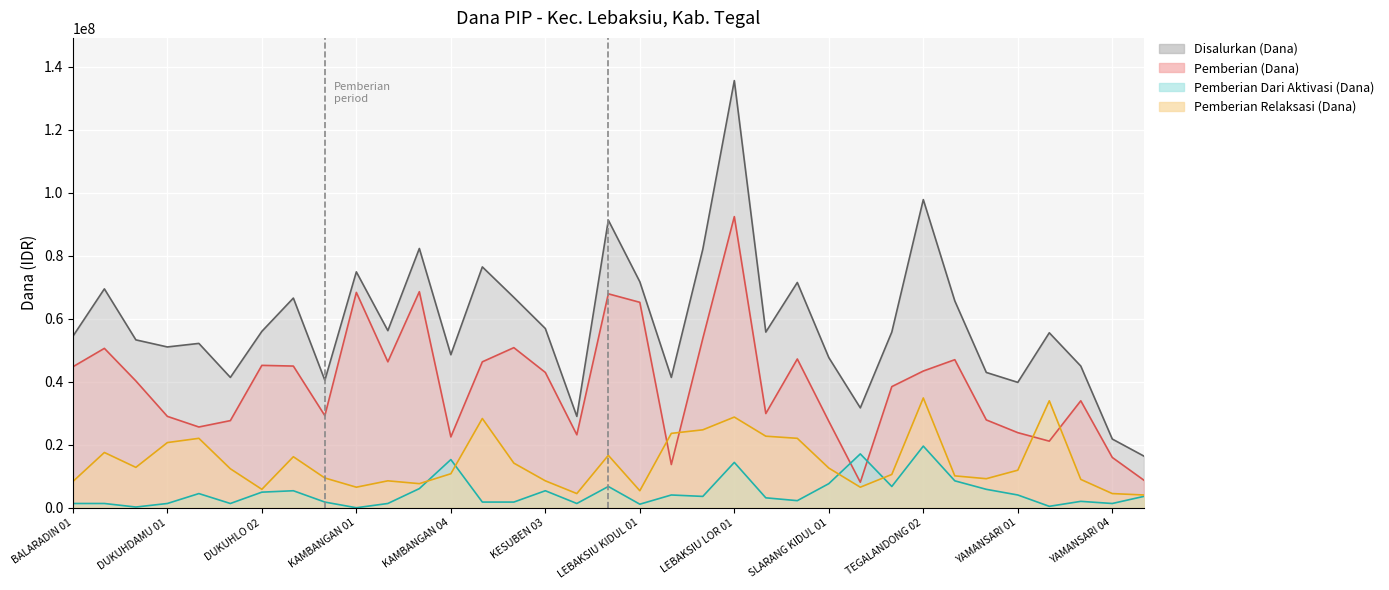

What is the label of the 20th point from the right?

KESUBEN 03